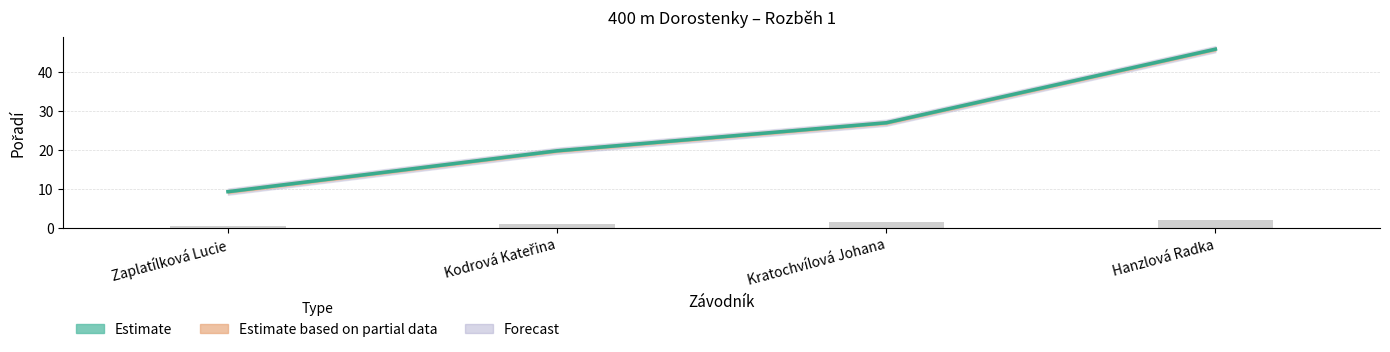

What is the difference between the maximum and minimum values?

36.6